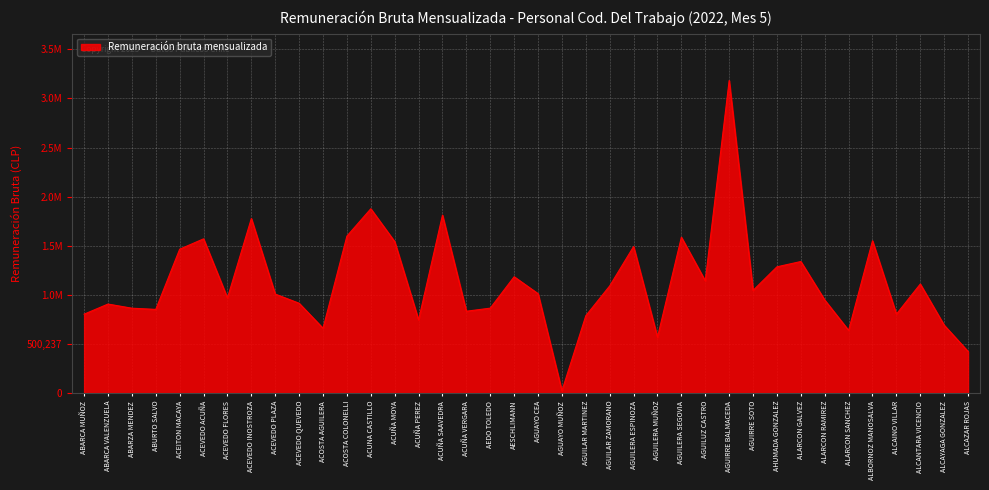

Does the chart display data point markers on the line(s)?

No